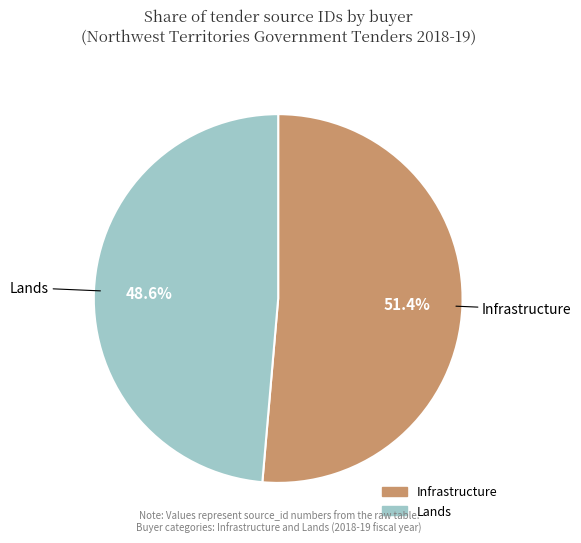

To the nearest percent, what portion does Lands represent?

49%